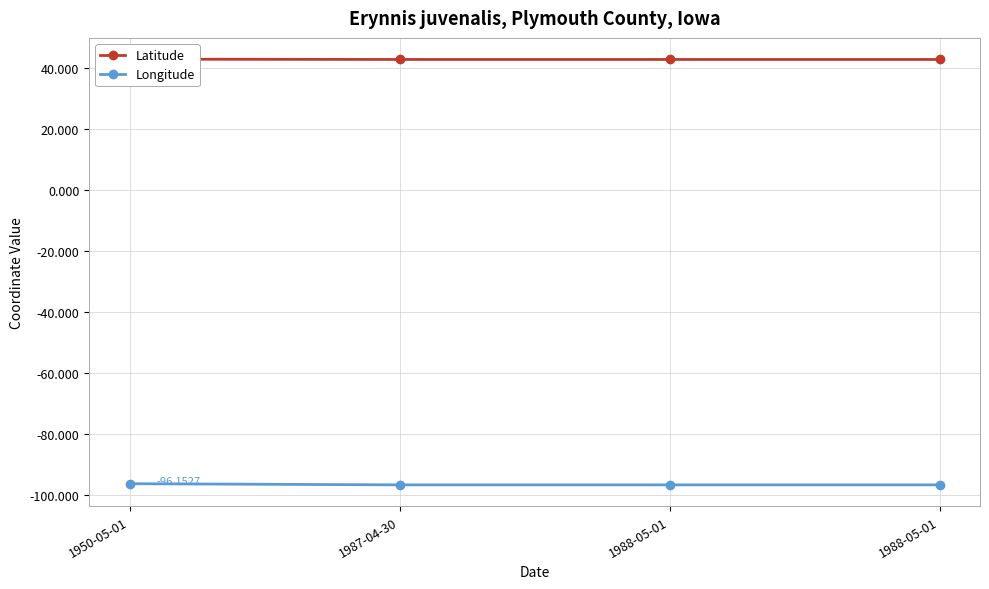

Is it true that Latitude equals 42.7 at 1988-05-01?

True